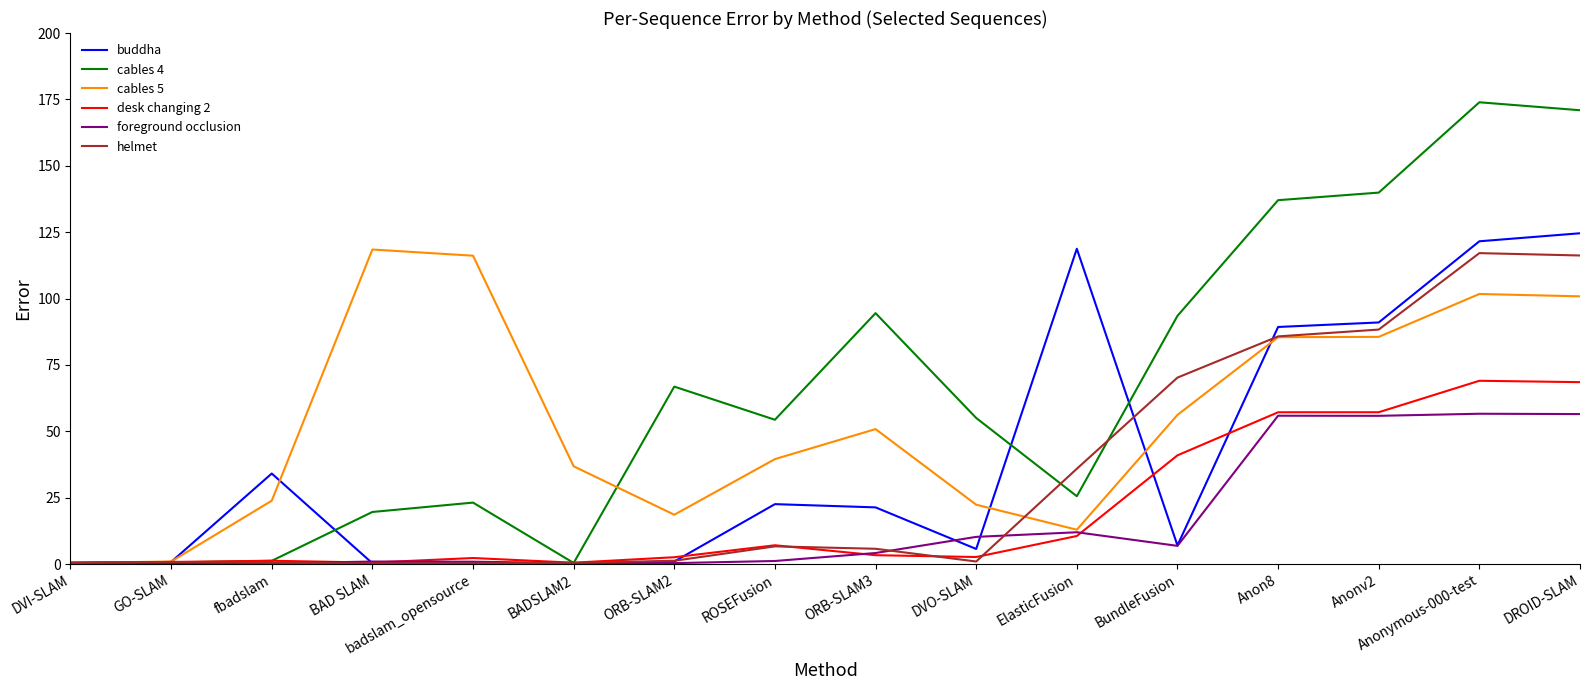

Read the desk changing 2 value at ROSEFusion.

7.1